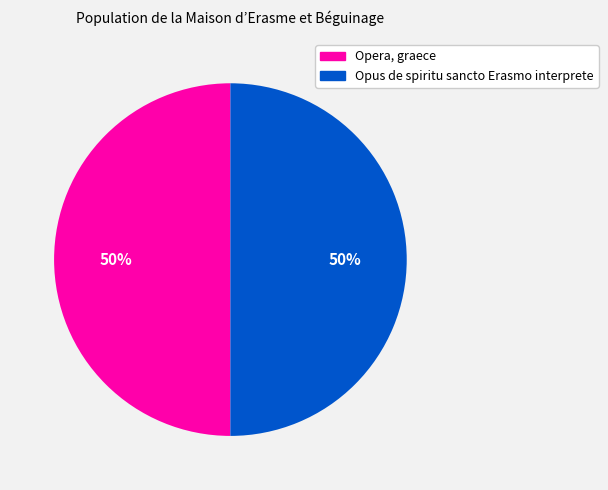

To the nearest percent, what is the combined percentage of Opera, graece and Opus de spiritu sancto Erasmo interprete?

100%